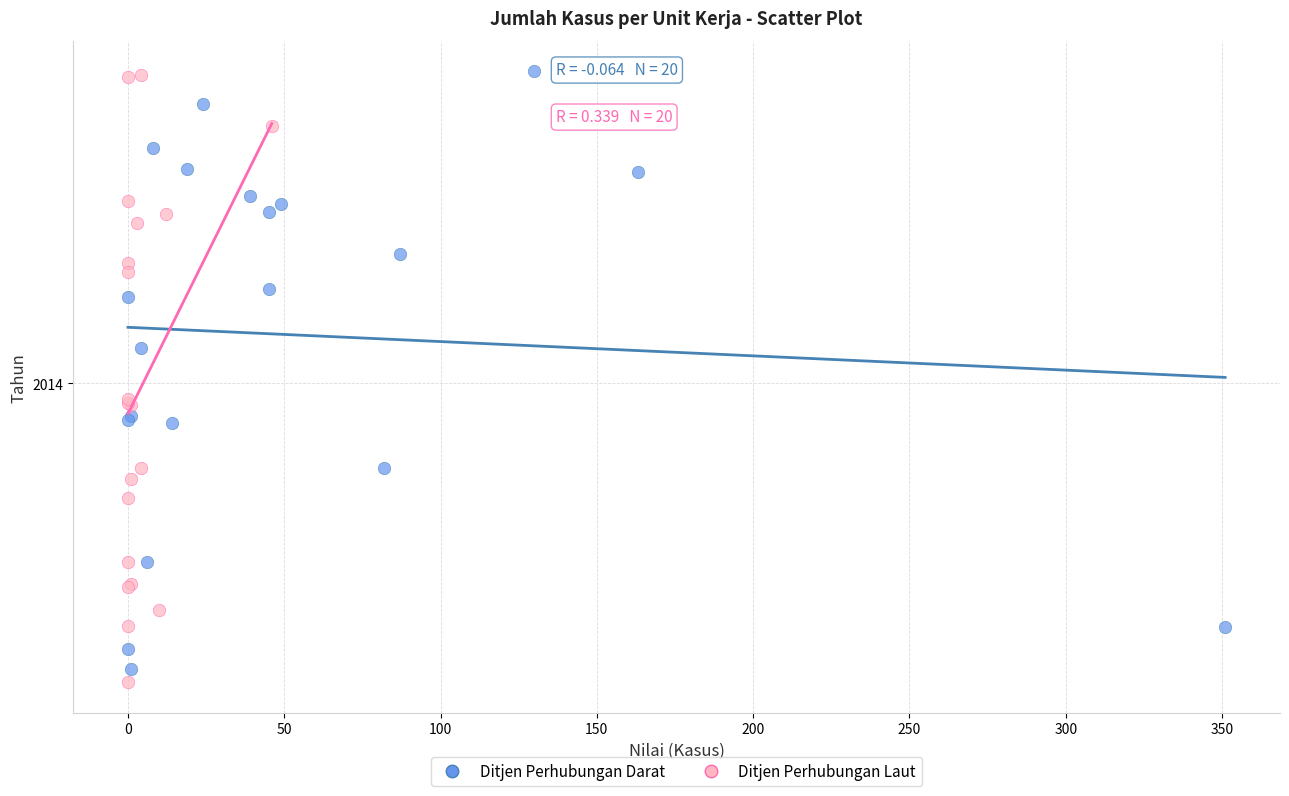

What are all the series names shown in the legend?

Ditjen Perhubungan Darat, Ditjen Perhubungan Laut